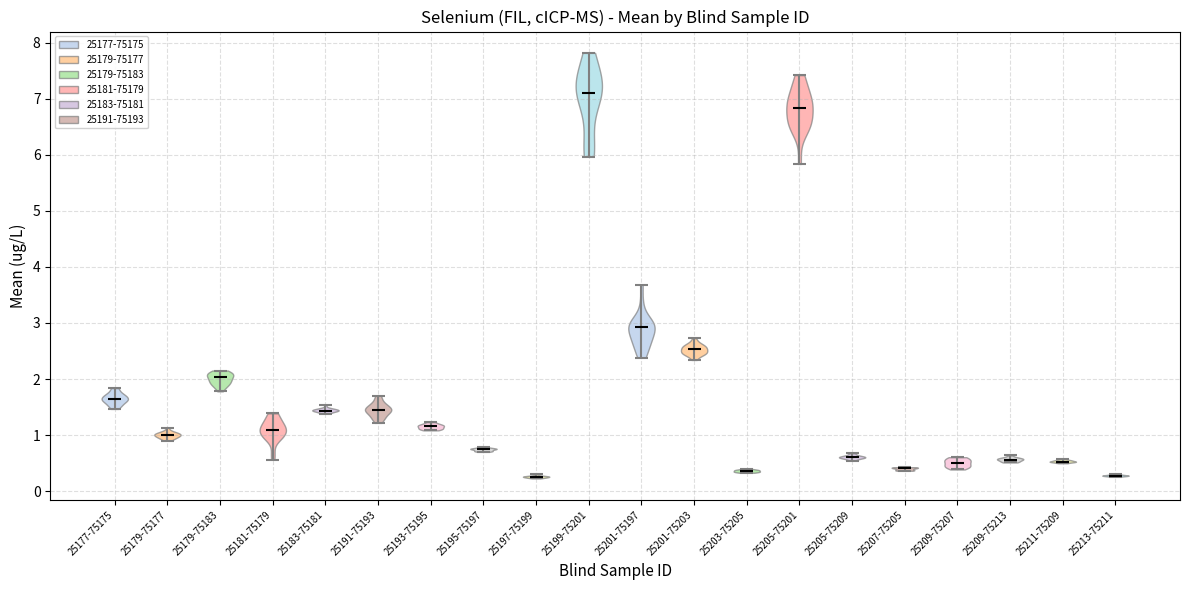

Where does the median line of the violin for 25209-75207 sit on the y-axis? The values are not printed on the chart, so give them approximately, as read against the axis.

0.5